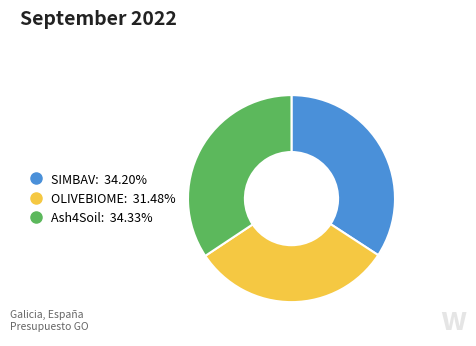

How many slices are in this pie chart?

3